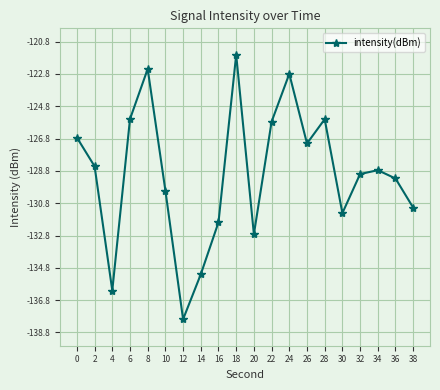

Where is the data nearest to the value -129?

32